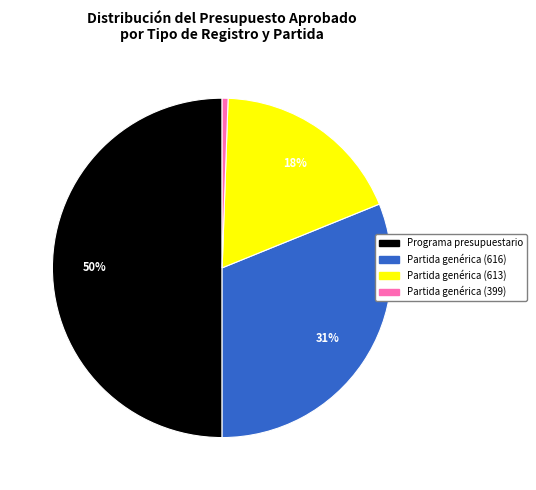

Do Partida genérica (399) and Programa presupuestario together represent more than half of the pie?

Yes